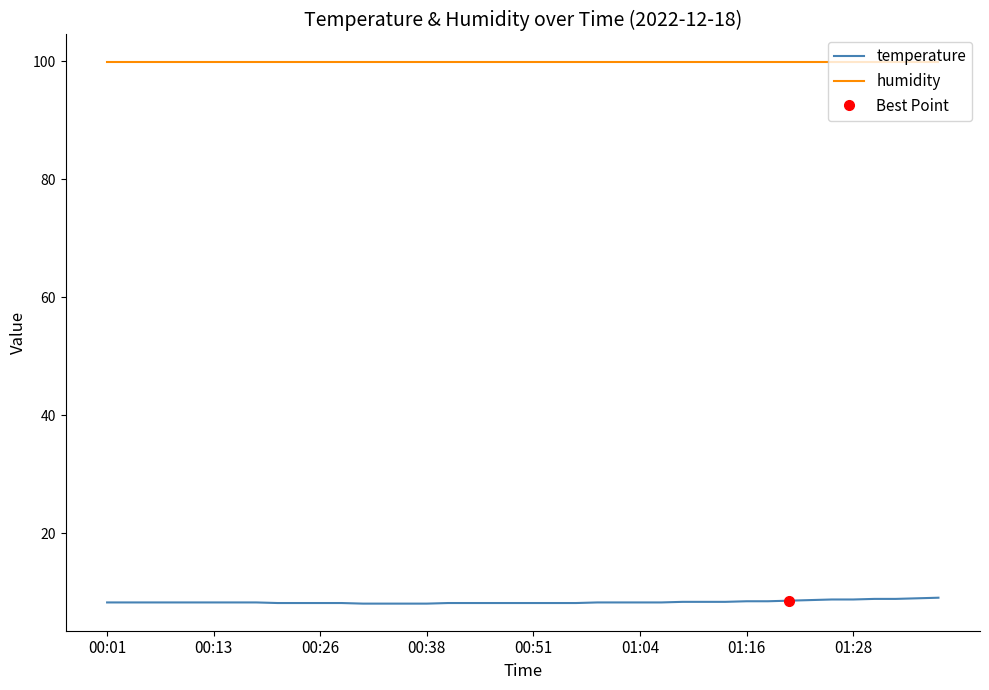

What is the minimum value for temperature?

8.1